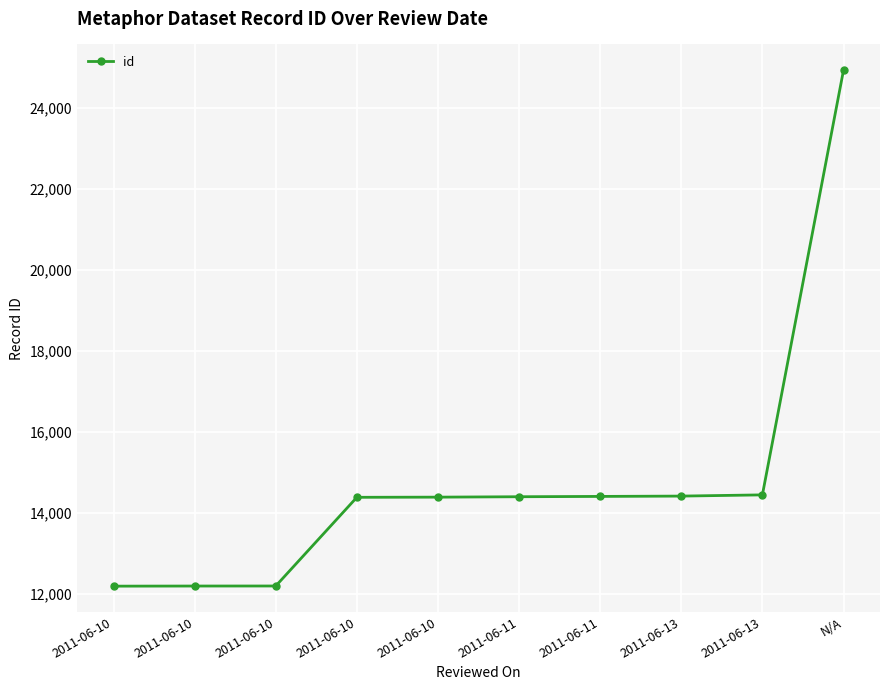

What is the sum of the values at 2011-06-10 and 2011-06-10?

26574